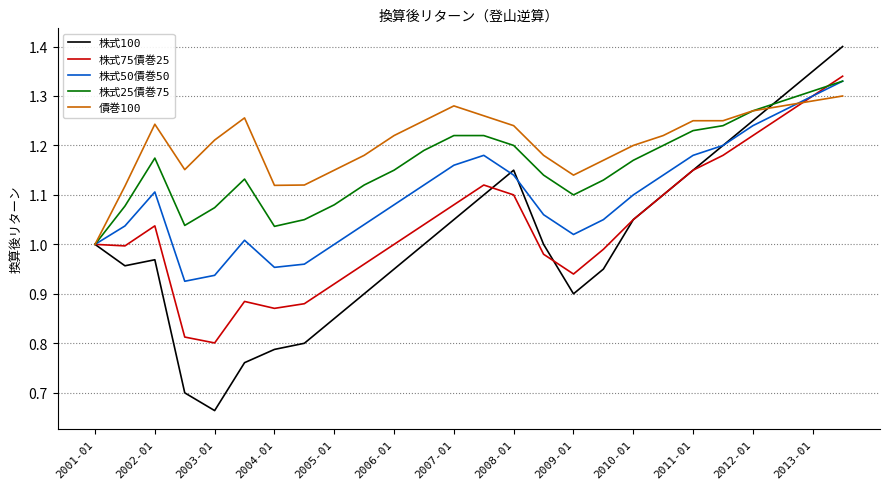

Is this an area chart (filled region under the line)?

No